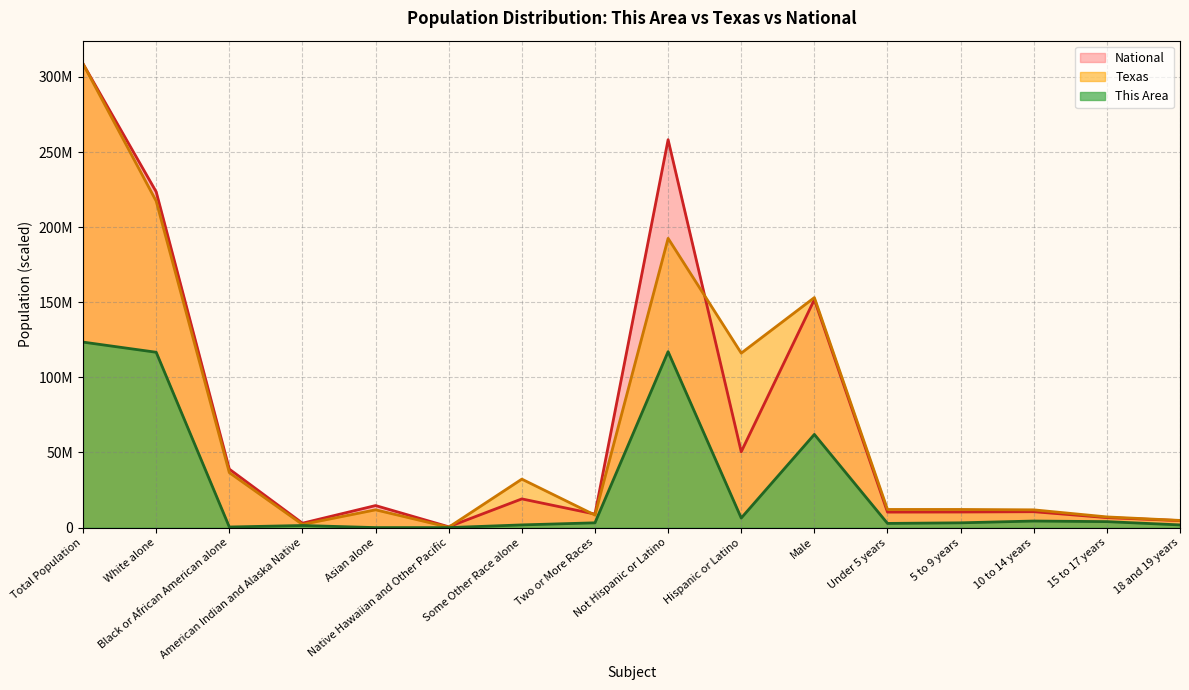

What is the difference between the second highest and second lowest values in the Texas series?

215246275.6